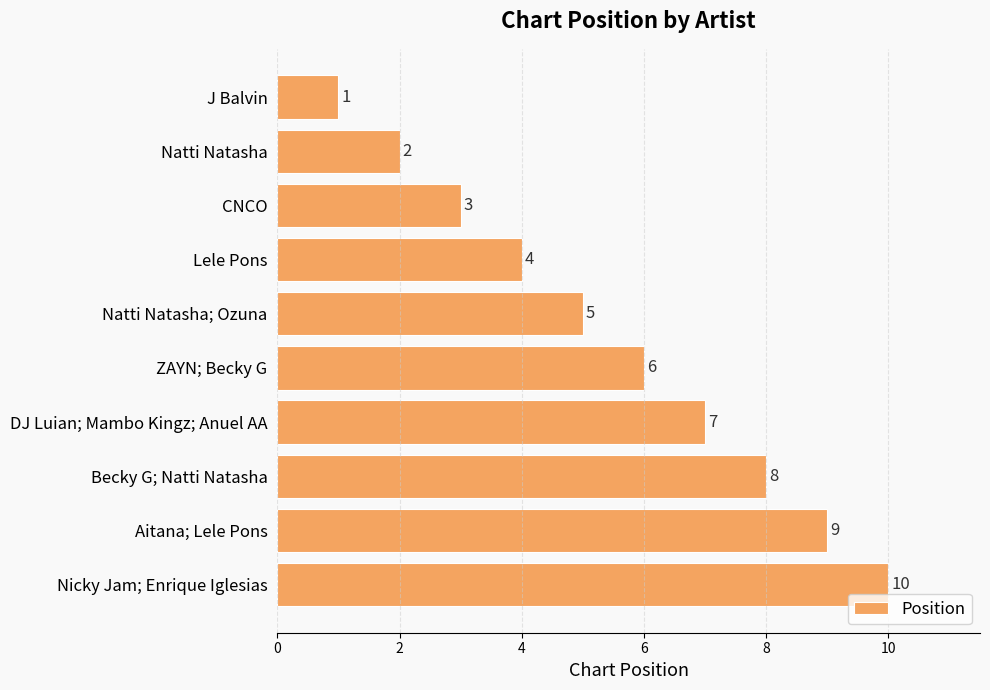

What is the change in value from Natti Natasha; Ozuna to ZAYN; Becky G?

+1